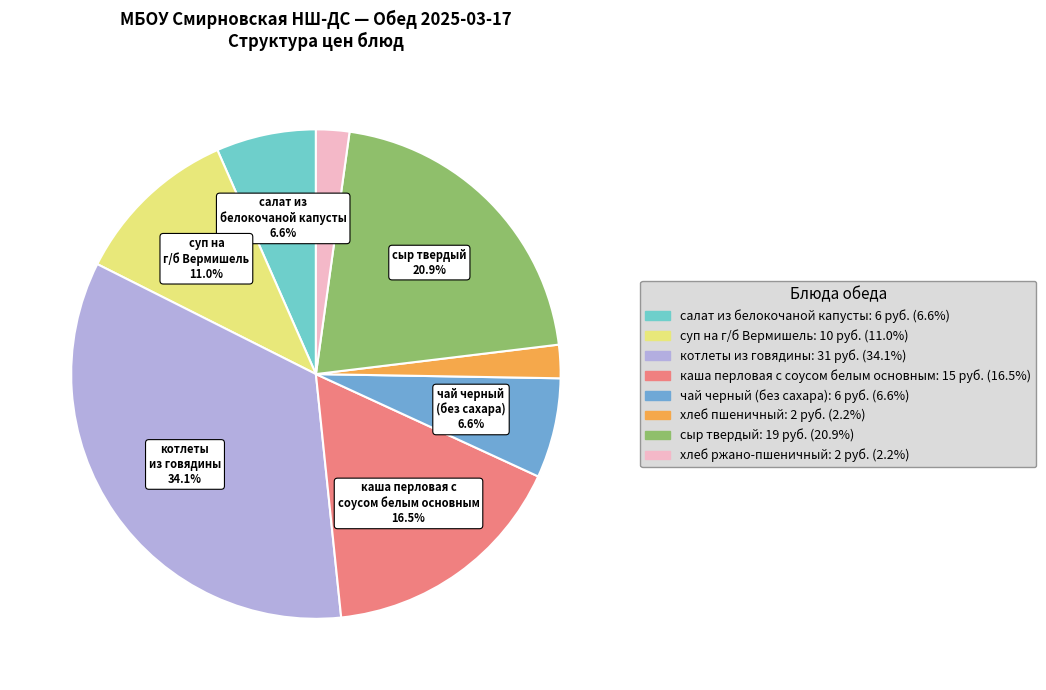

To the nearest percent, what percentage of the pie is чай черный (без сахара)?

7%